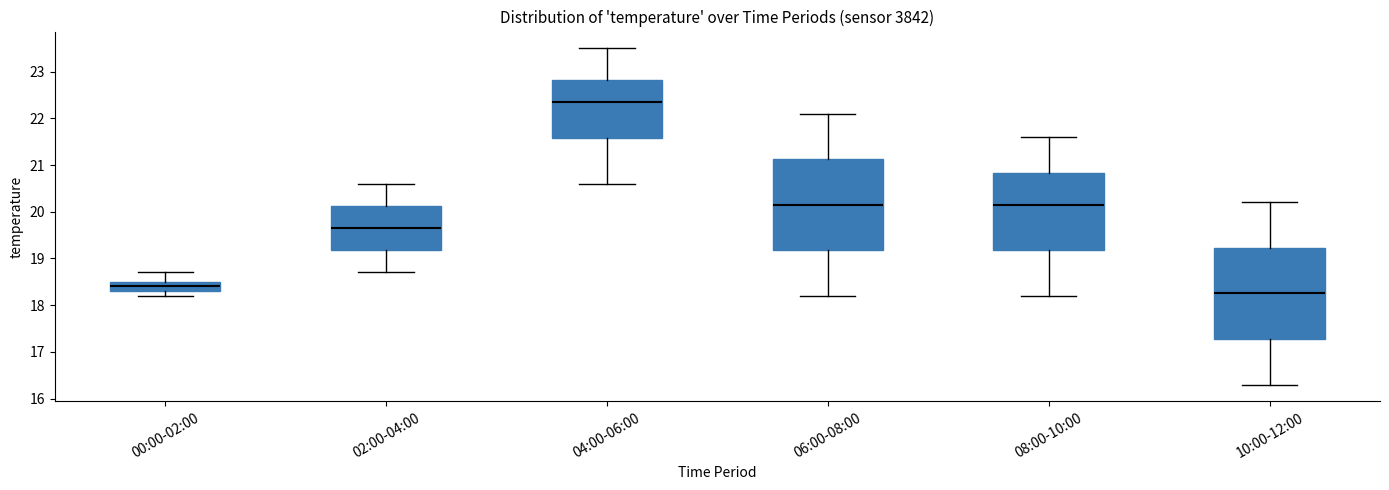

Reading left to right, transcribe this box plot: for each box, give where its median line is, the range the box spans, and where its two whiskers end, as read against the y-axis. The values are not printed on the chart, so give them approximately, as read against the axis.

00:00-02:00: median 18.4, box 18.3 to 18.5, whiskers 18.2 to 18.7
02:00-04:00: median 19.7, box 19.2 to 20.1, whiskers 18.7 to 20.6
04:00-06:00: median 22.4, box 21.6 to 22.8, whiskers 20.6 to 23.5
06:00-08:00: median 20.2, box 19.2 to 21.1, whiskers 18.2 to 22.1
08:00-10:00: median 20.2, box 19.2 to 20.8, whiskers 18.2 to 21.6
10:00-12:00: median 18.3, box 17.3 to 19.2, whiskers 16.3 to 20.2